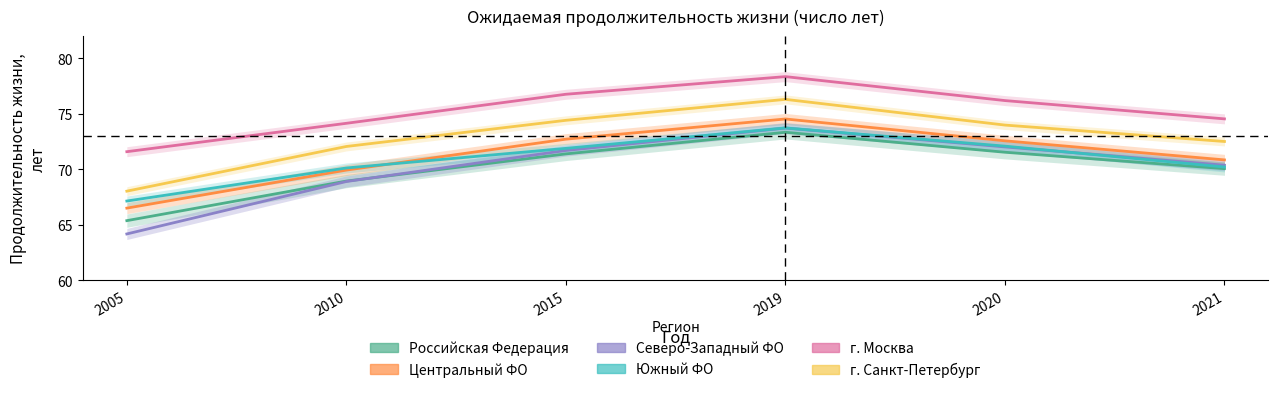

What is the maximum value shown in the chart?

78.4